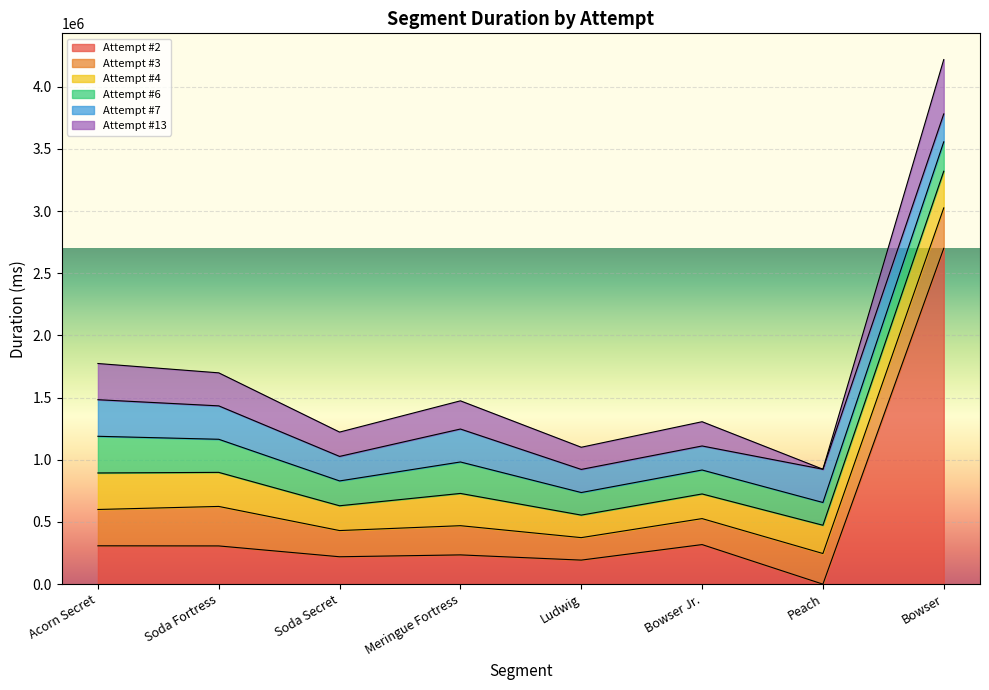

The value of Attempt #6 at 1 is 125620. True or false?

False